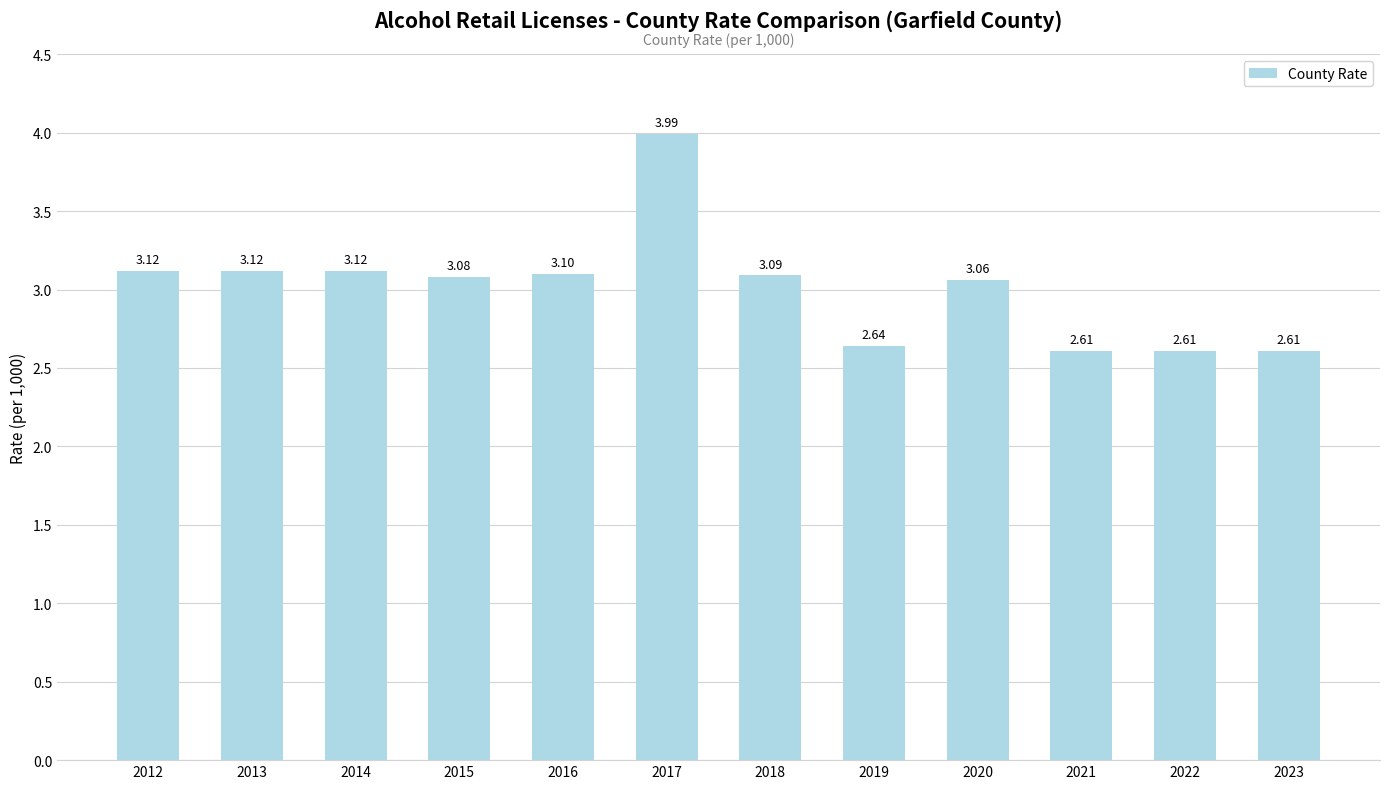

The chart shows a value of 3.1 at 2018. True or false?

True